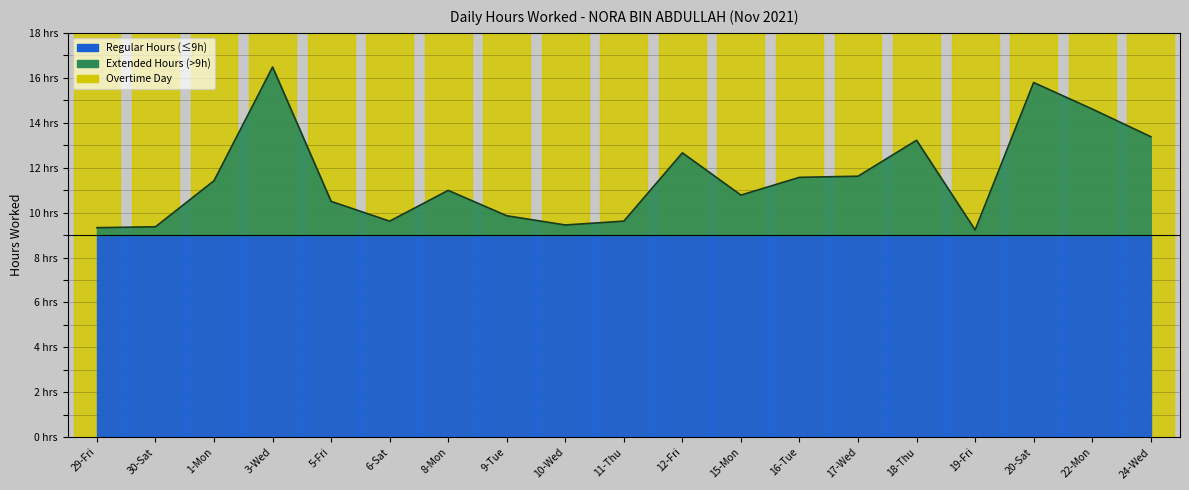

True or false: the data shows 11.6 at 16-Tue.

True